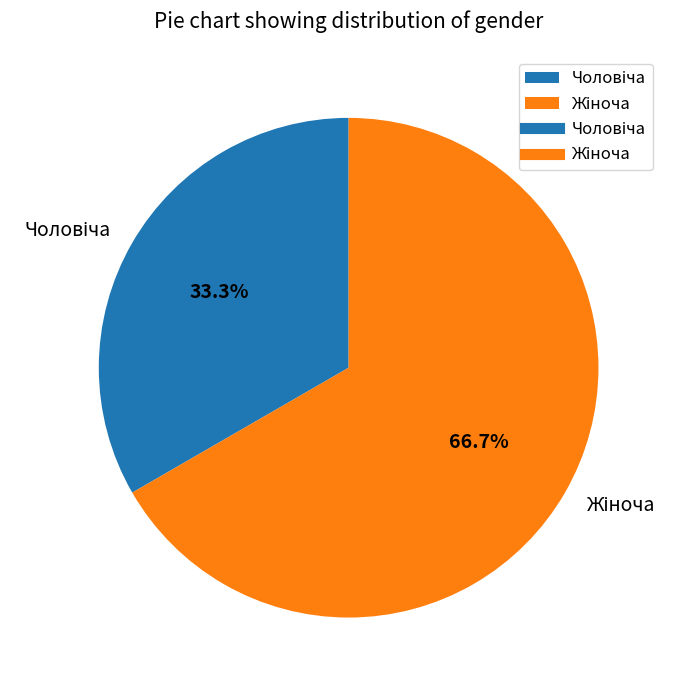

How many segments does this pie chart have?

2